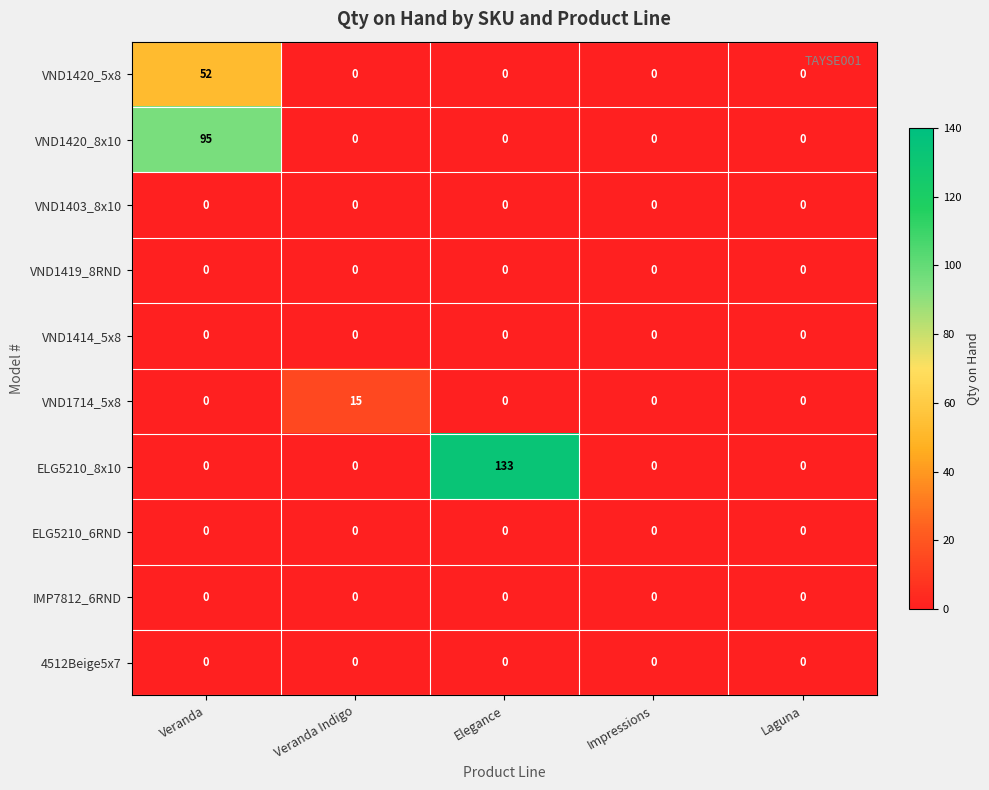

What is the total value across all series at Veranda?

147